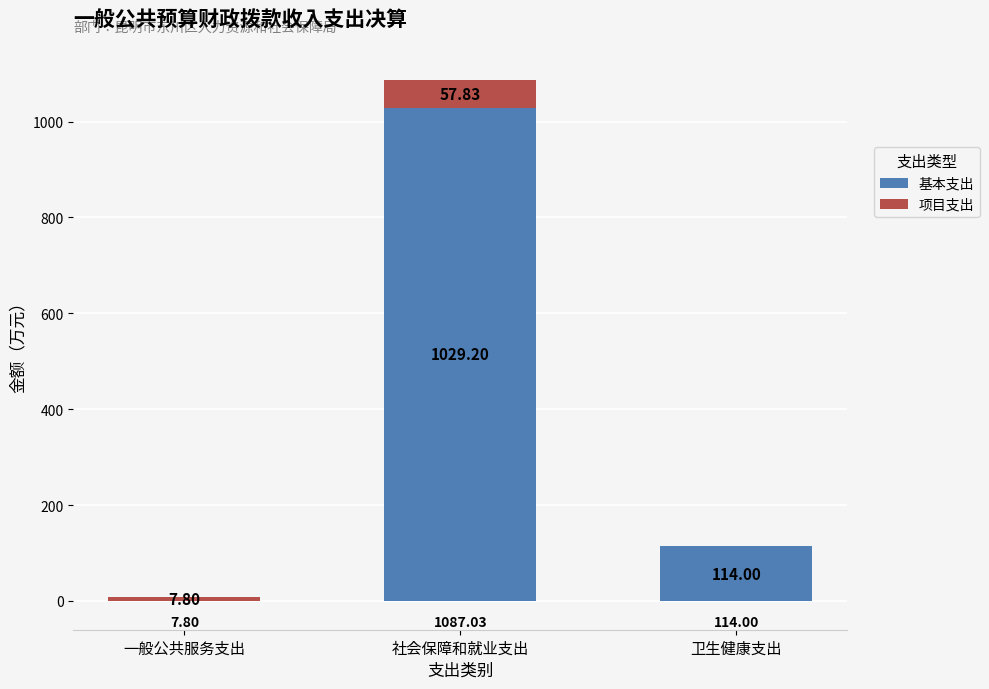

Does the chart contain stacked bars?

Yes